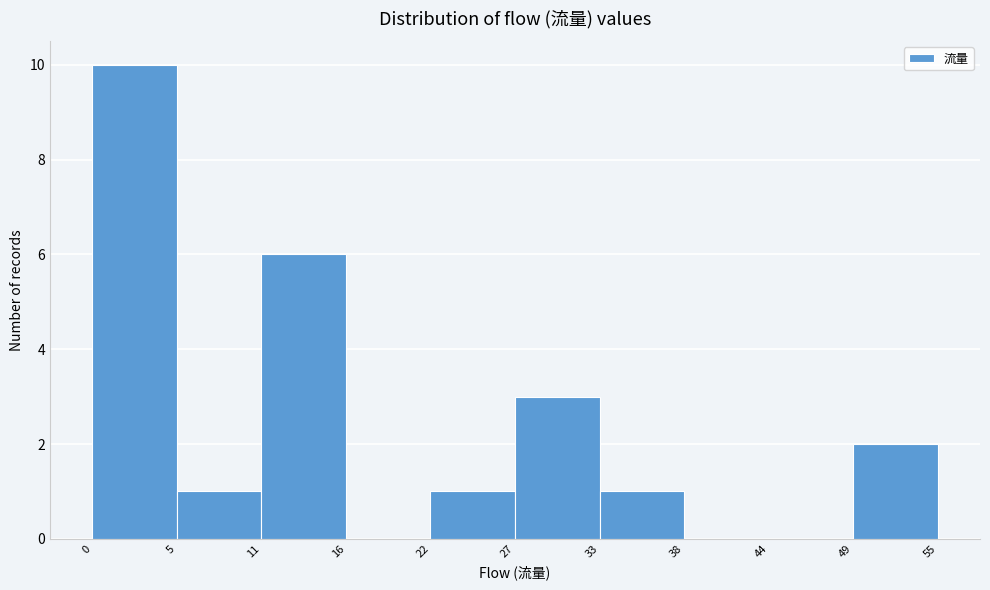

Which range on the x-axis has the tallest bar?

0 to 5